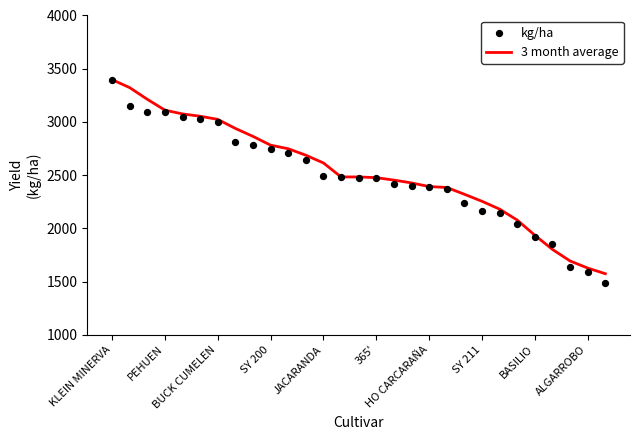

Which series has the largest total across all categories?

3 month average